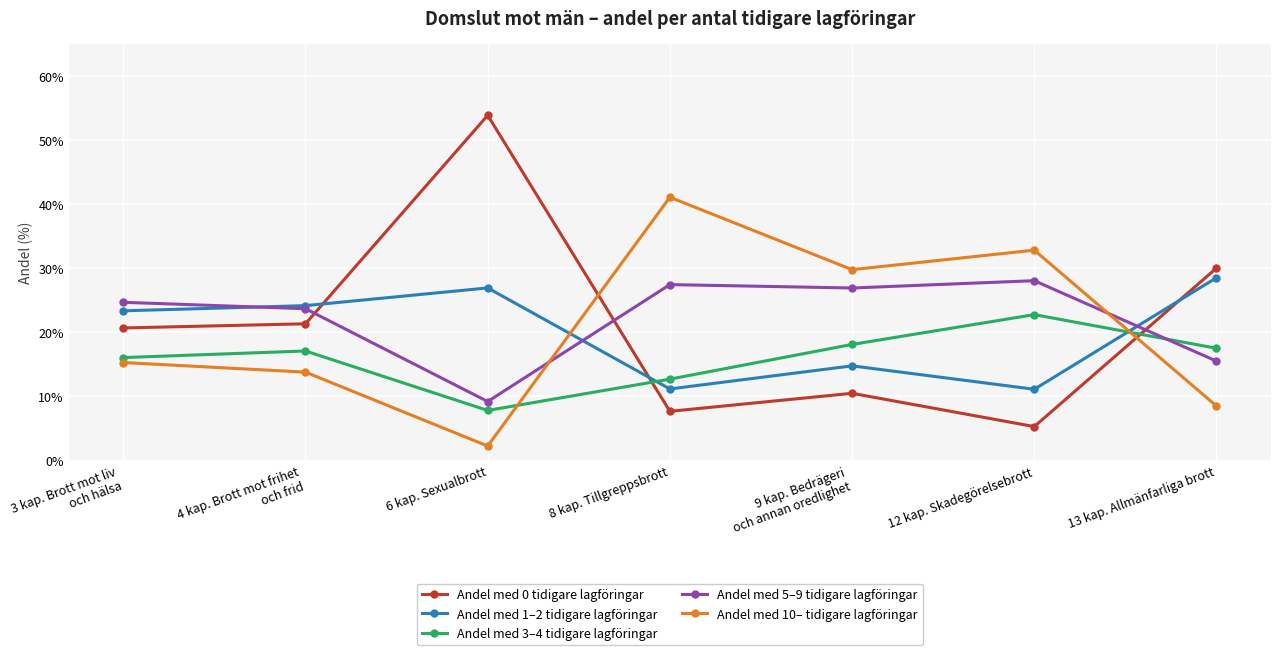

The Andel med 10– tidigare lagföringar series shows 32.8 at 12 kap. Skadegörelsebrott. True or false?

True